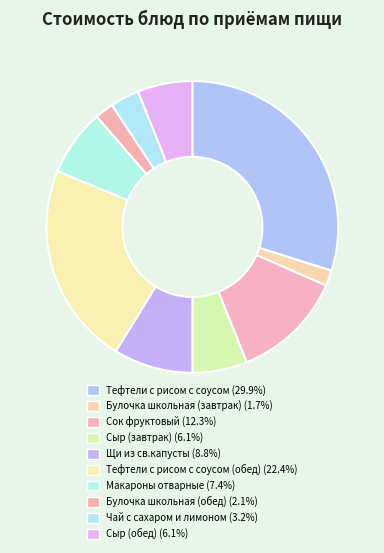

How many slices are in this pie chart?

10